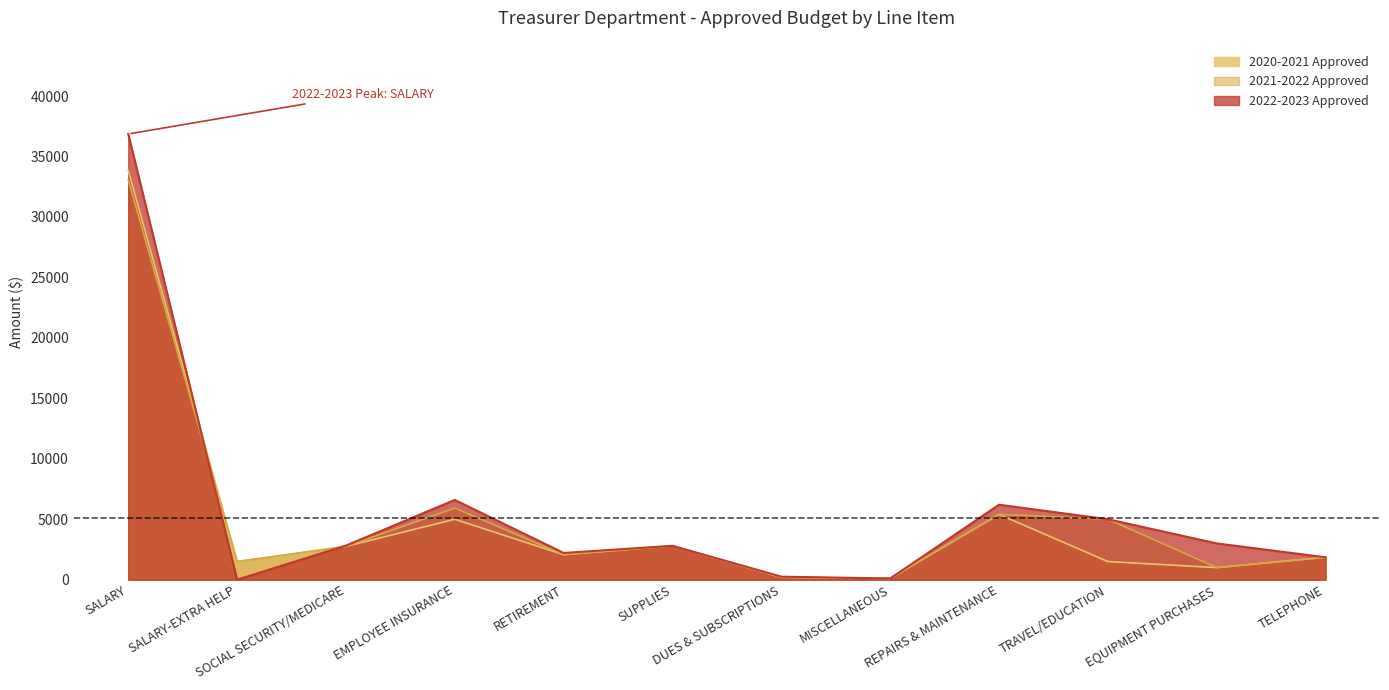

Is the value of 2021-2022 Approved at SUPPLIES greater than the value of 2022-2023 Approved at RETIREMENT?

Yes